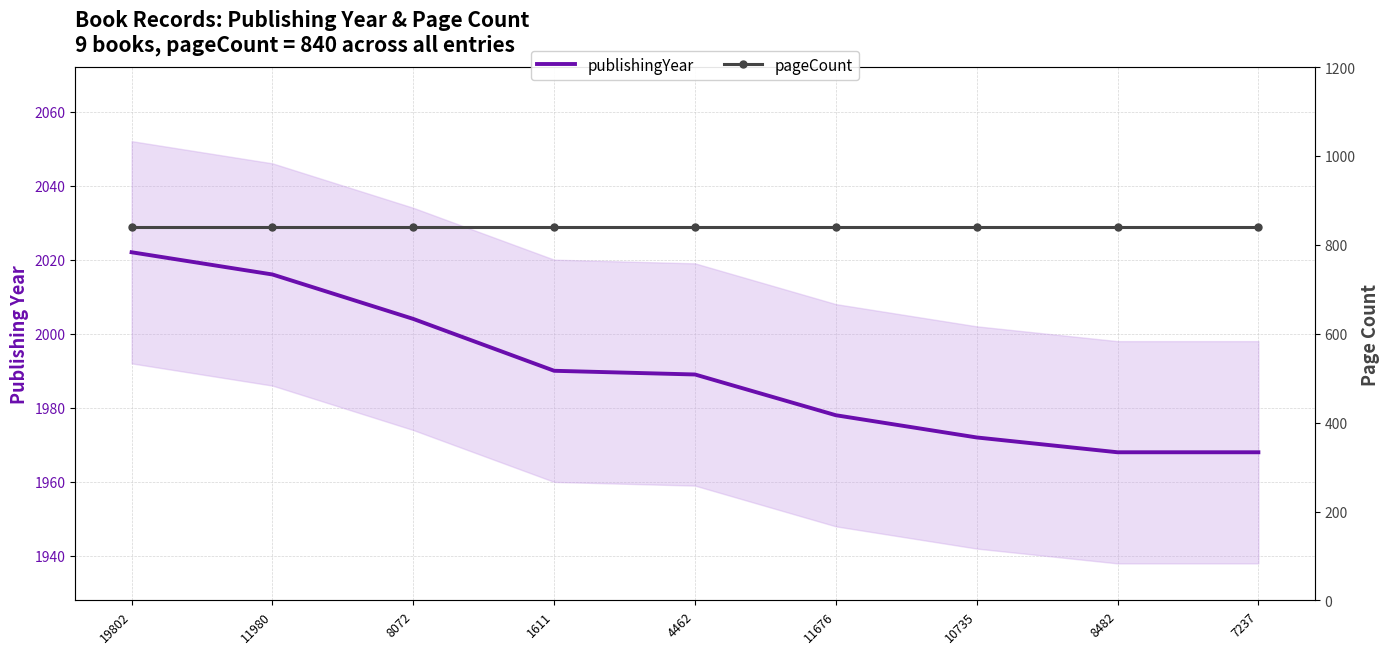

Which label corresponds to the smallest value in the chart?

19802